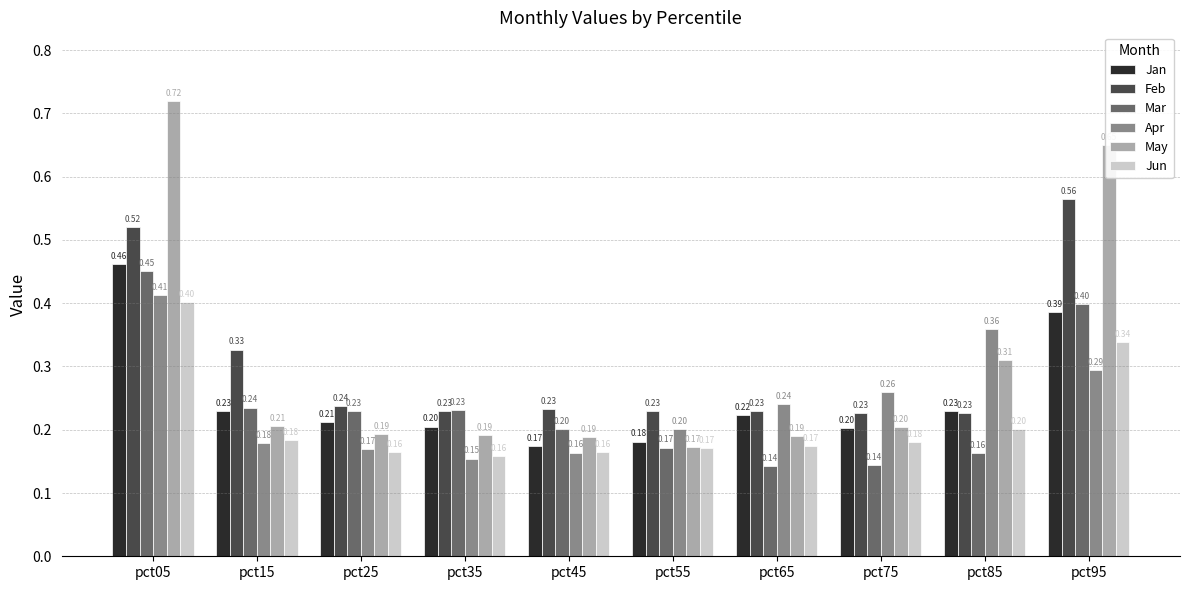

At pct05, list the series in order from smallest to largest.

Jun, Apr, Mar, Jan, Feb, May